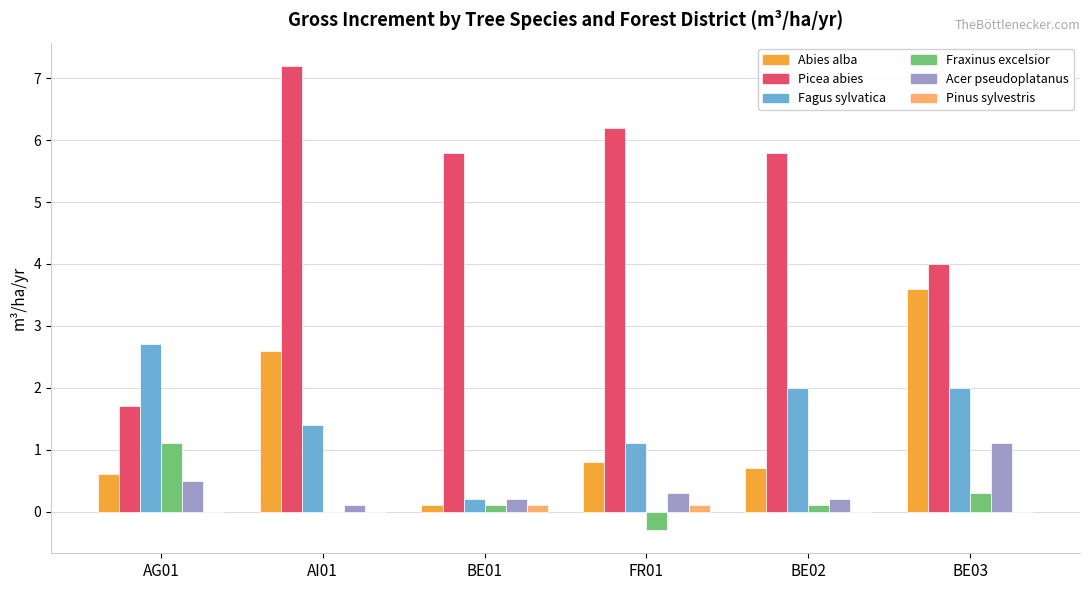

Which series changed the most between BE01 and BE03?

Abies alba